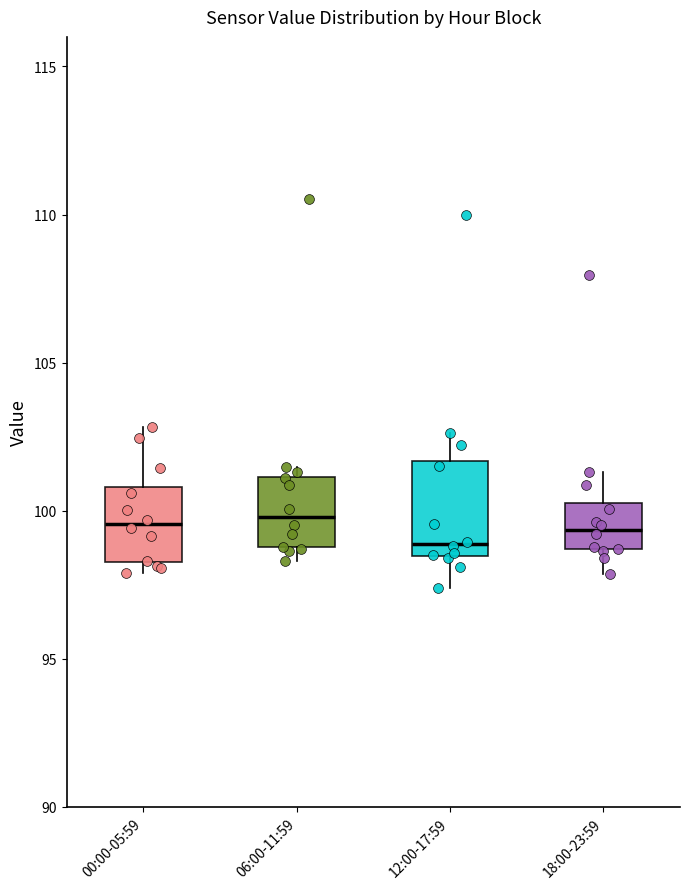

Reading left to right, transcribe this box plot: for each box, give where its median line is, the range the box spans, and where its two whiskers end, as read against the y-axis. The values are not printed on the chart, so give them approximately, as read against the axis.

00:00-05:59: median 99.5, box 98.5 to 101.0, whiskers 98.0 to 103.0
06:00-11:59: median 100.0, box 99.0 to 101.0, whiskers 98.5 to 101.5
12:00-17:59: median 99.0, box 98.5 to 101.5, whiskers 97.5 to 102.5
18:00-23:59: median 99.5, box 98.5 to 100.5, whiskers 98.0 to 101.5